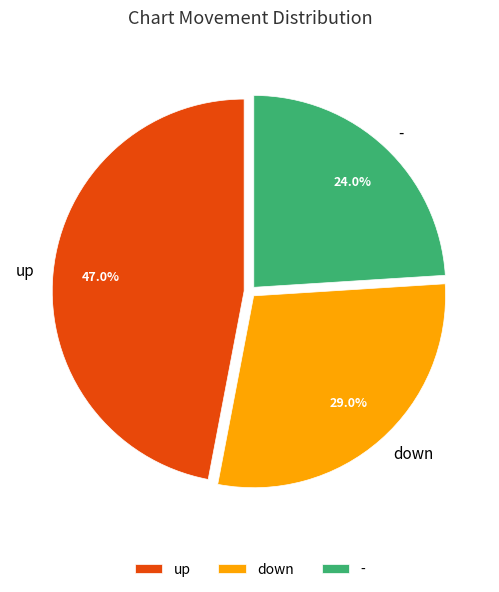

Between - and down, which is larger?

down